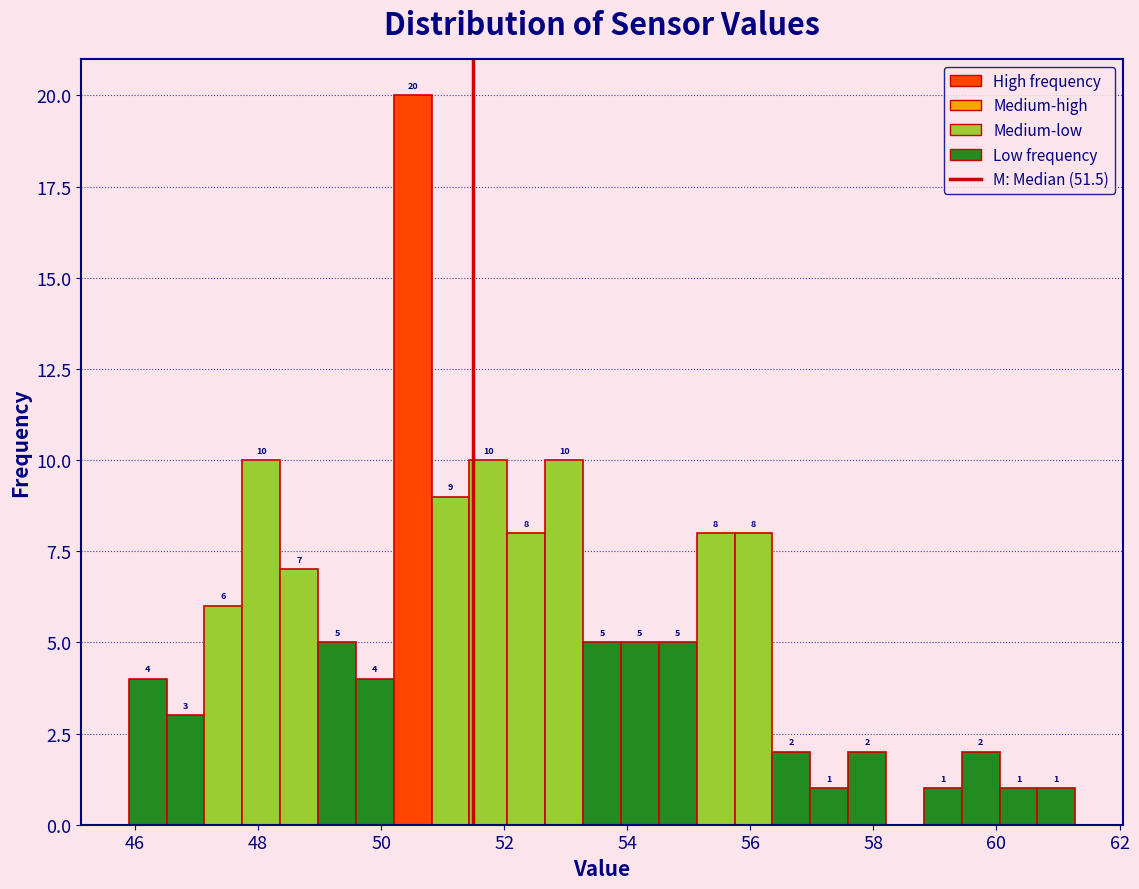

Read against the x-axis, roughly where is the centre of the tallest bar?

50.6